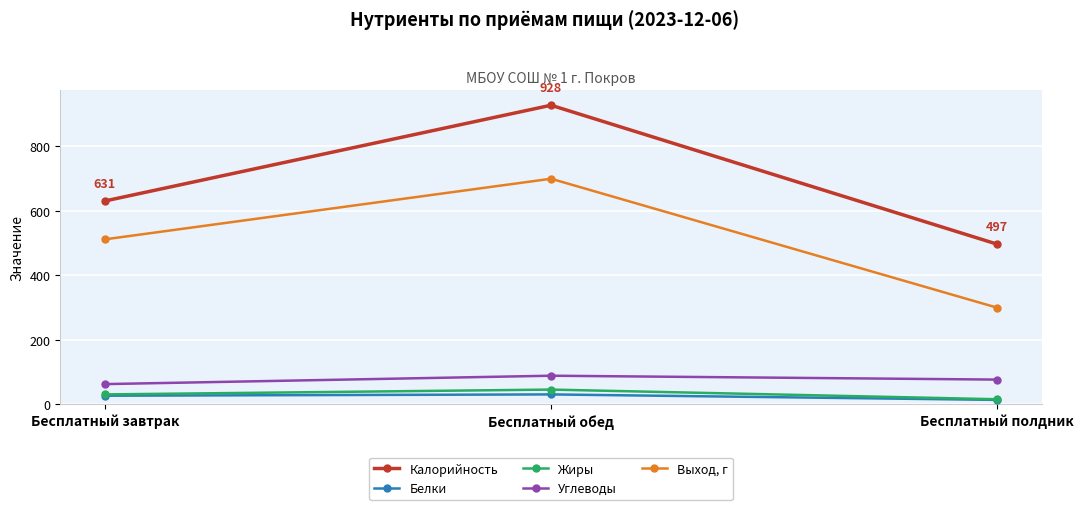

At how many categories does at least one series exceed 799?

1